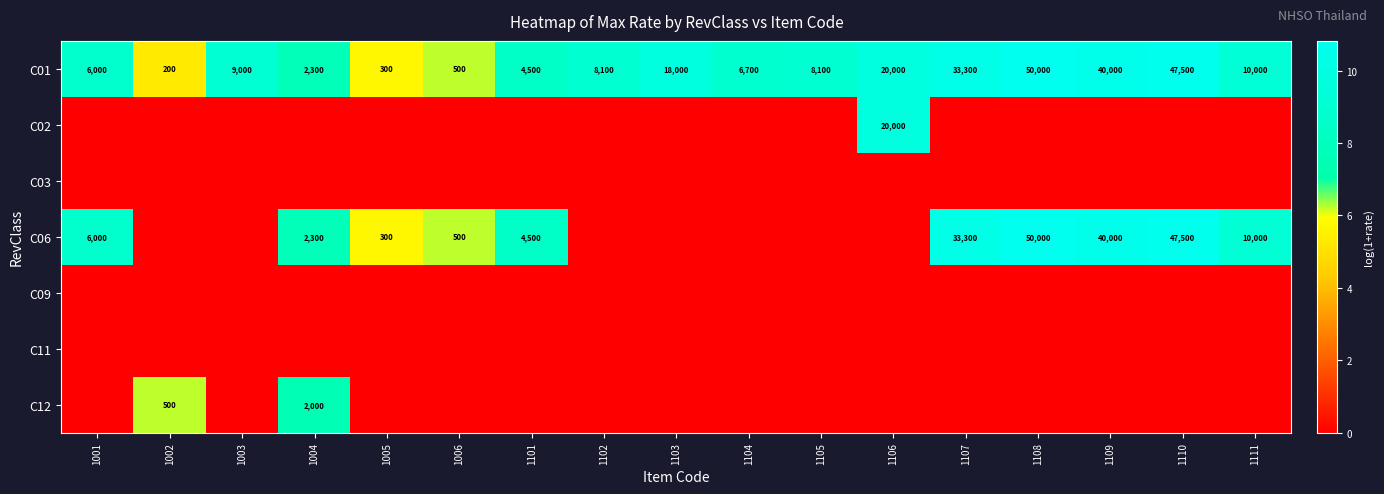

What is the total value across all series at 1111?

18.4